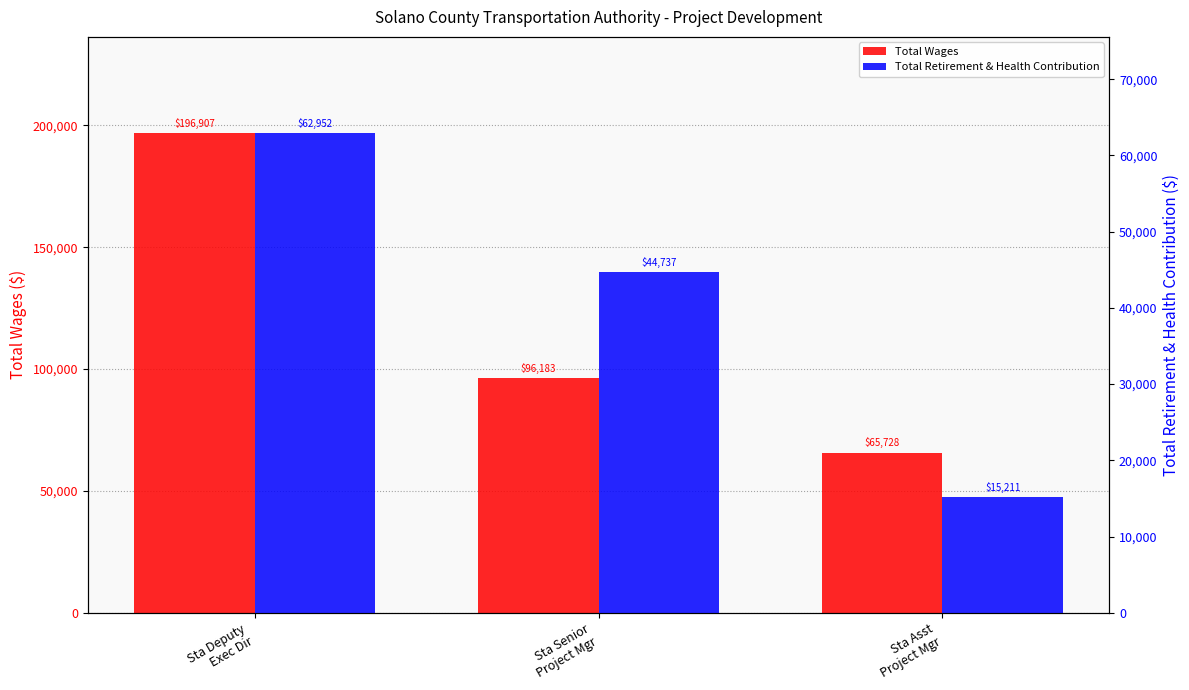

What value does the Total Wages series have at Sta Deputy
Exec Dir, to the nearest 10?

196910